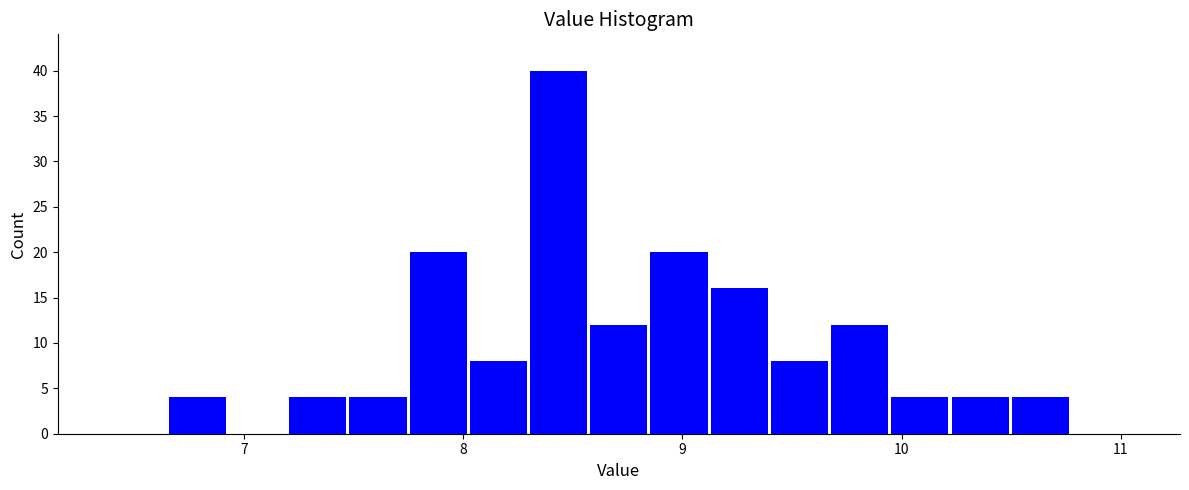

Read against the x-axis, roughly where is the centre of the tallest bar?

8.4